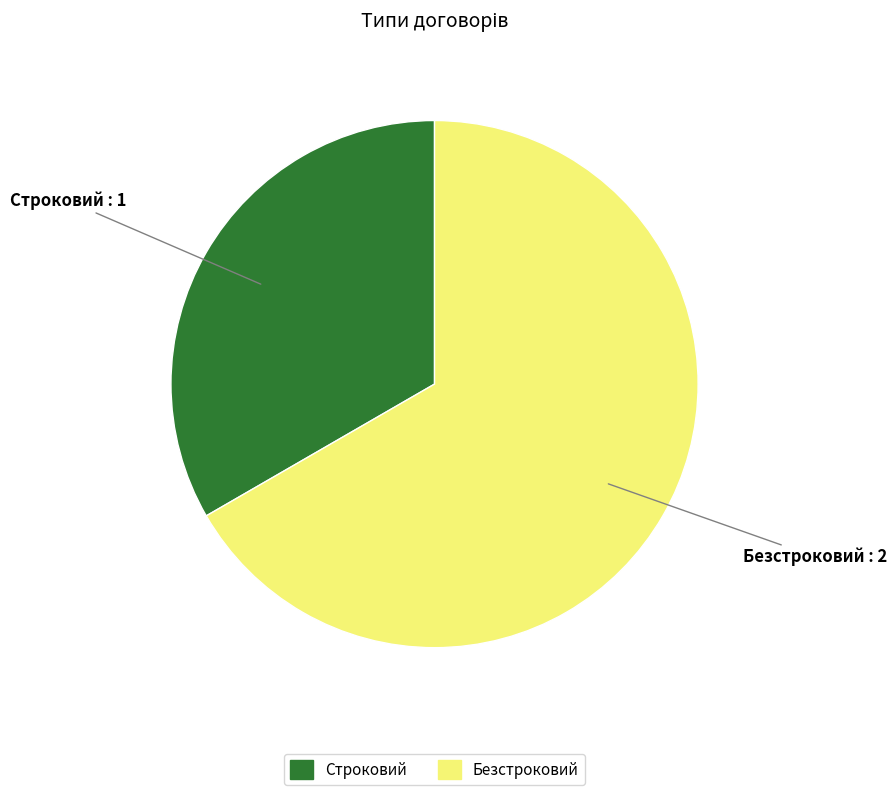

Which slice is the largest?

Безстроковий